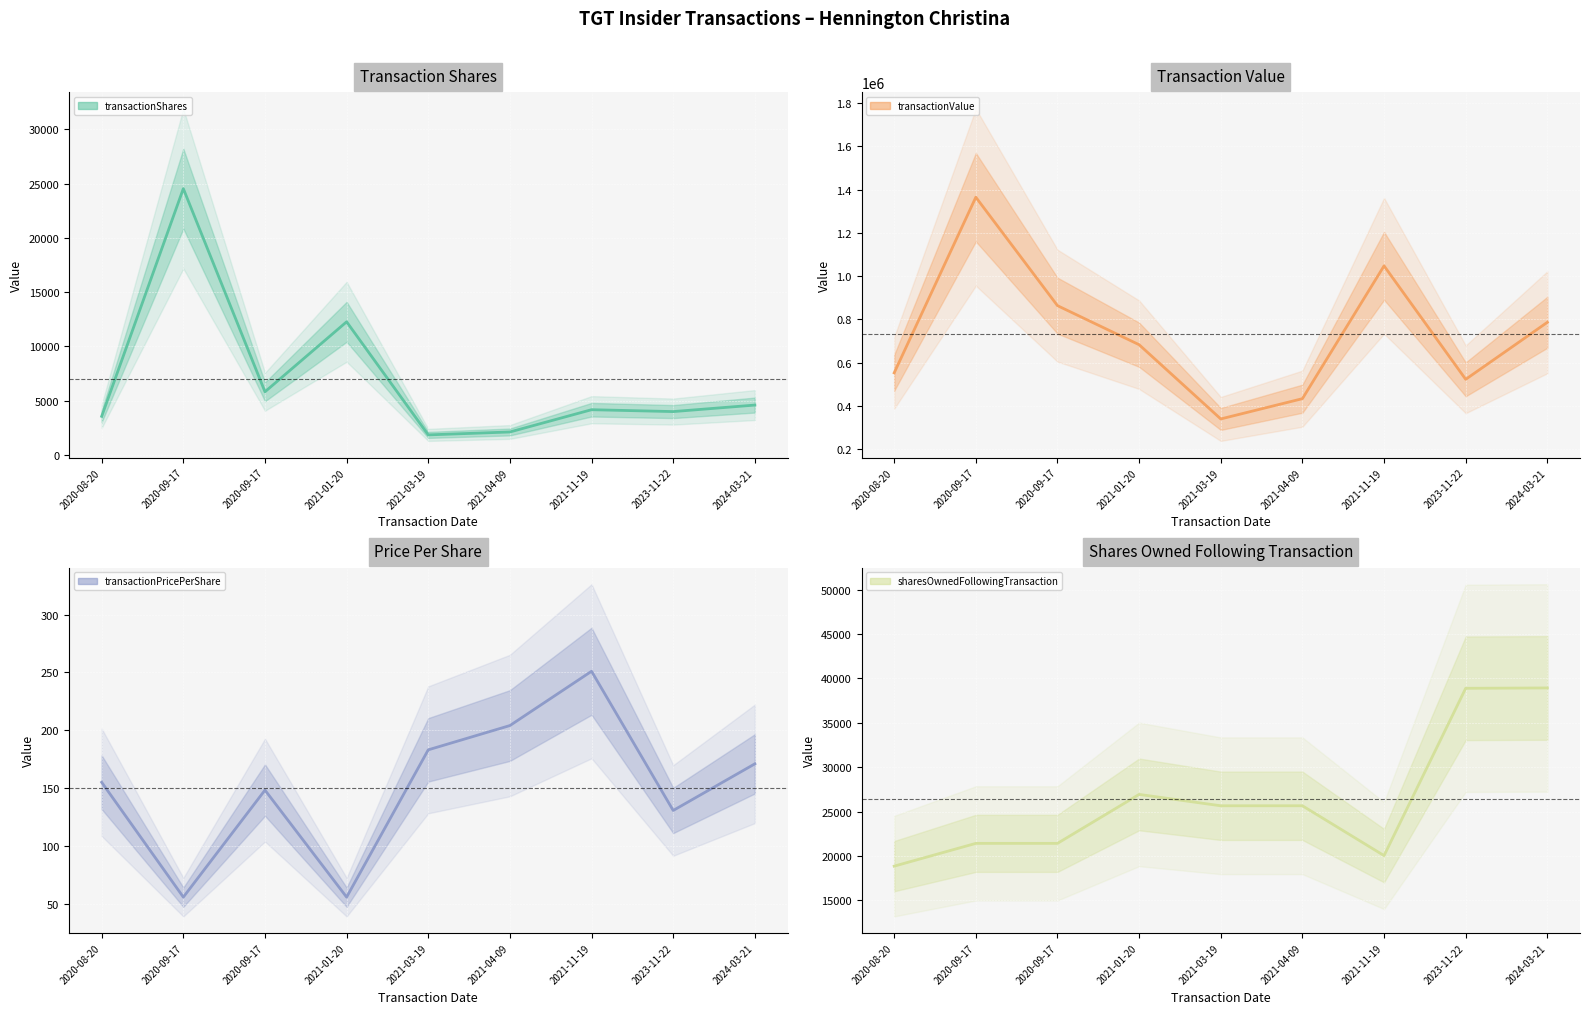

What is the value of the sharesOwnedFollowingTransaction (center) point at the 5th from the left?

25661.0